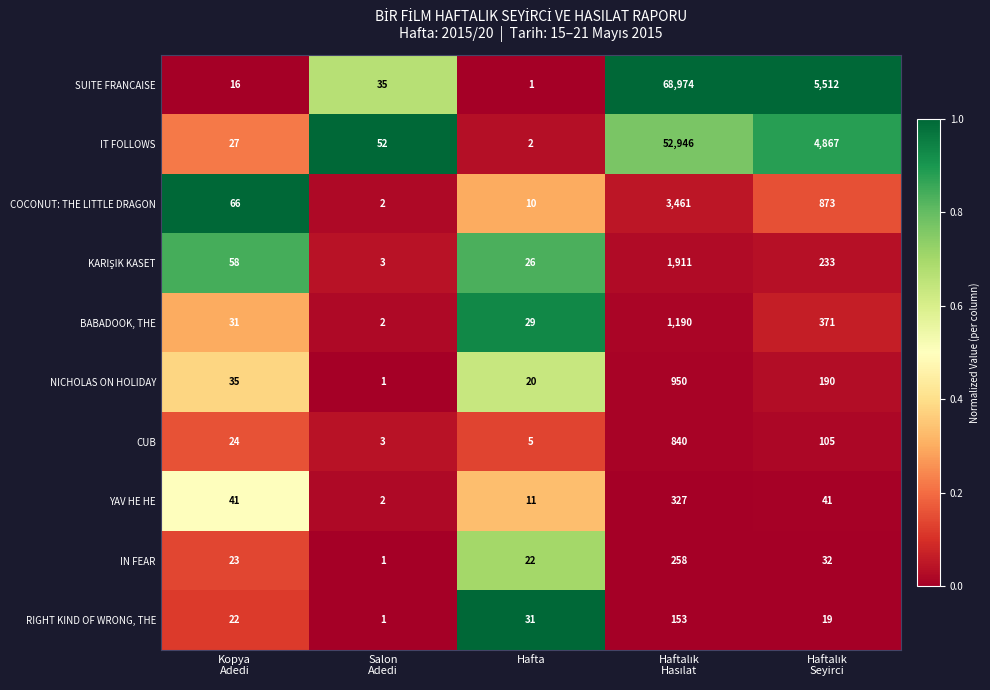

Which series has the largest total across all categories?

SUITE FRANCAISE